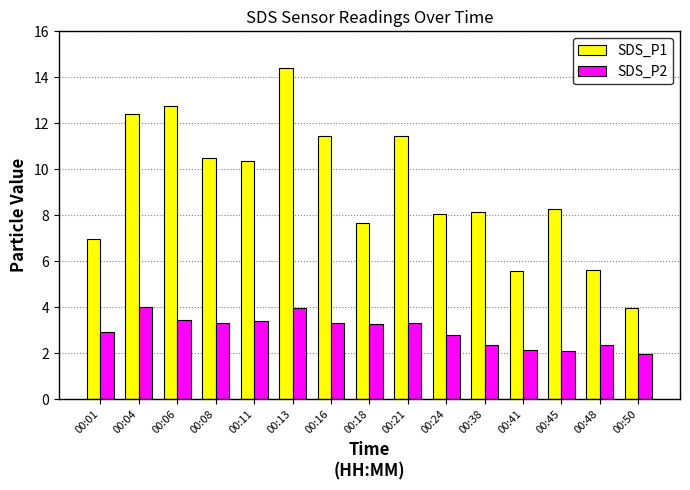

How many values in the SDS_P2 series are below 3?

7